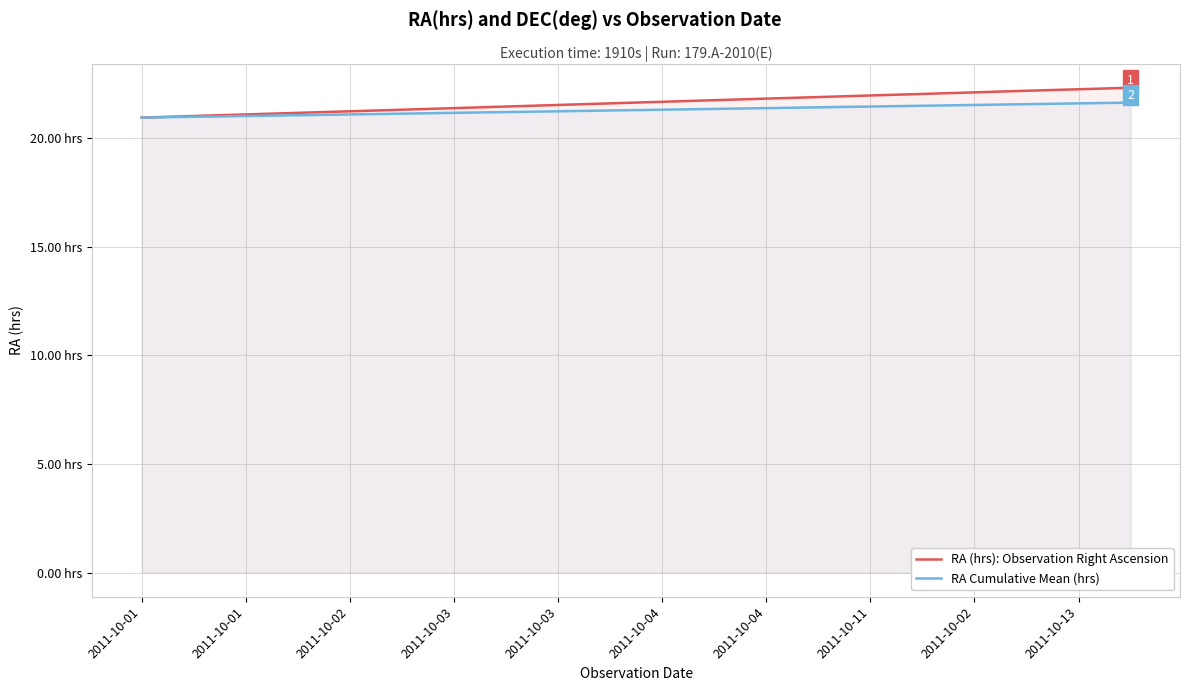

How many series are shown in this chart?

2